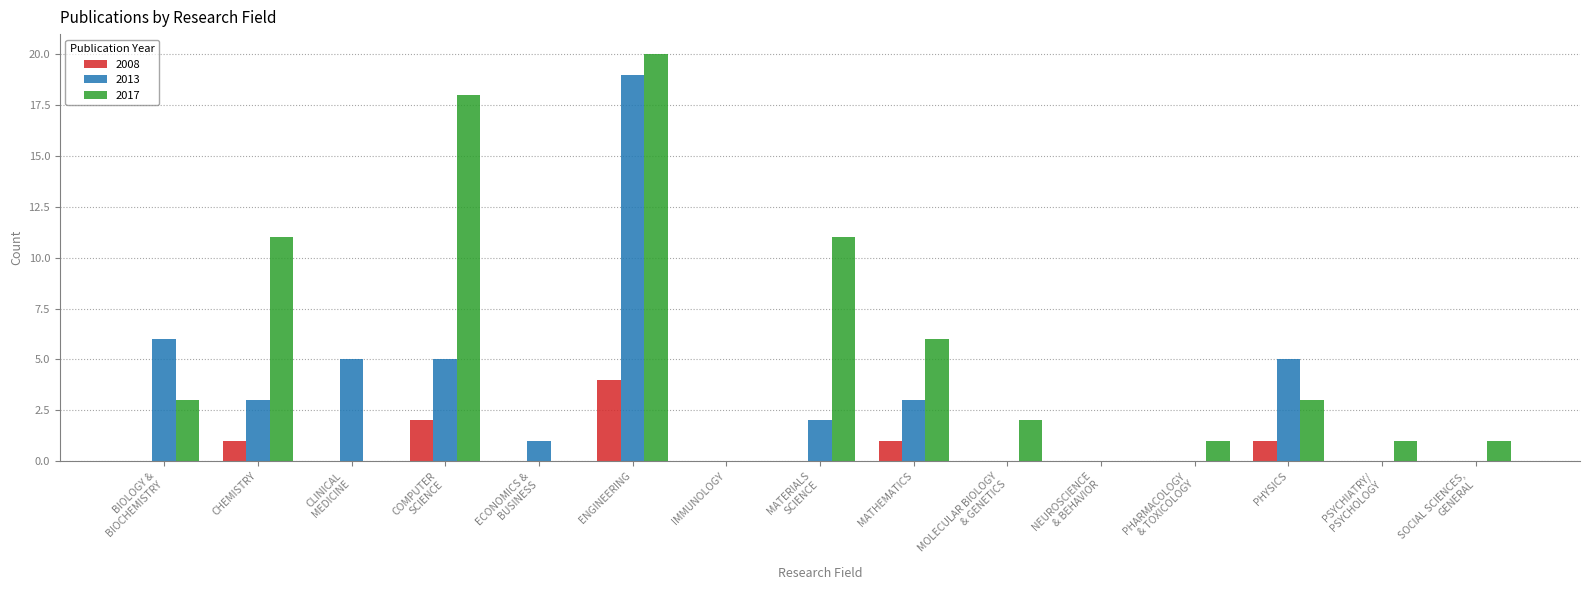

Is it true that 2017 equals 0 at CLINICAL
MEDICINE?

True